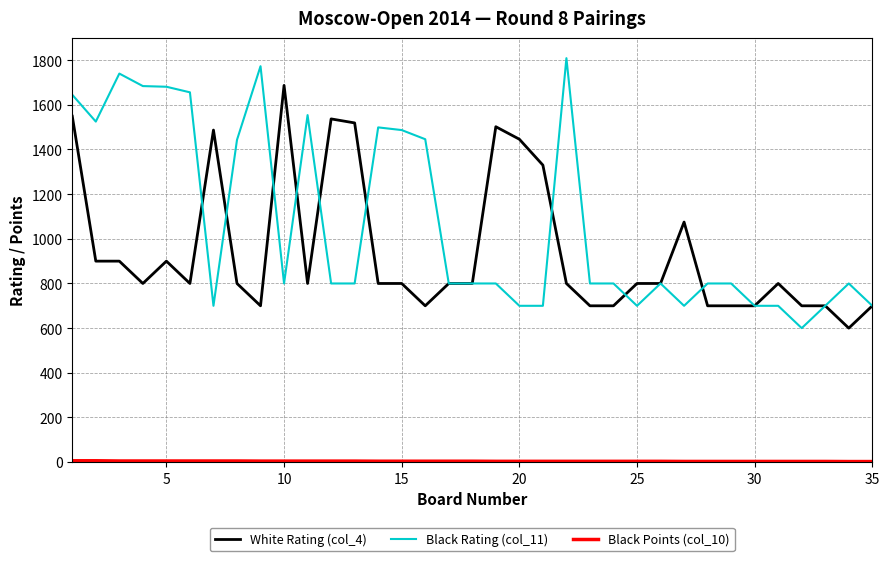

Which series has the largest range (max minus min)?

Black Rating (col_11)